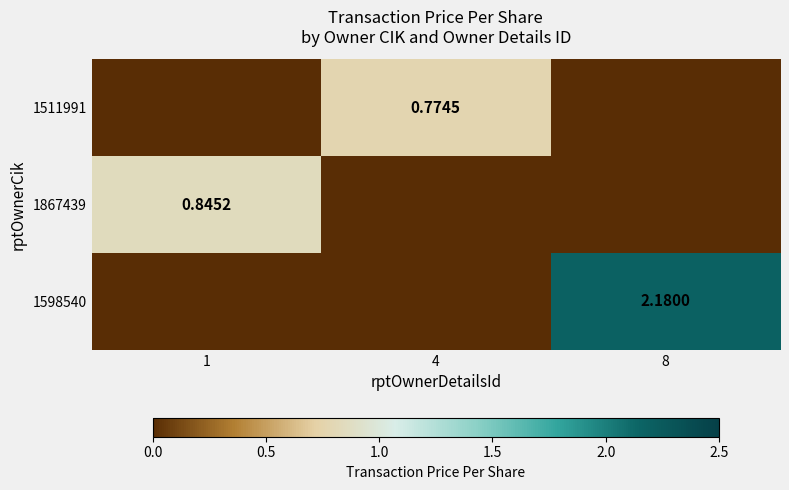

What is the sum of all 1867439 values?

0.8